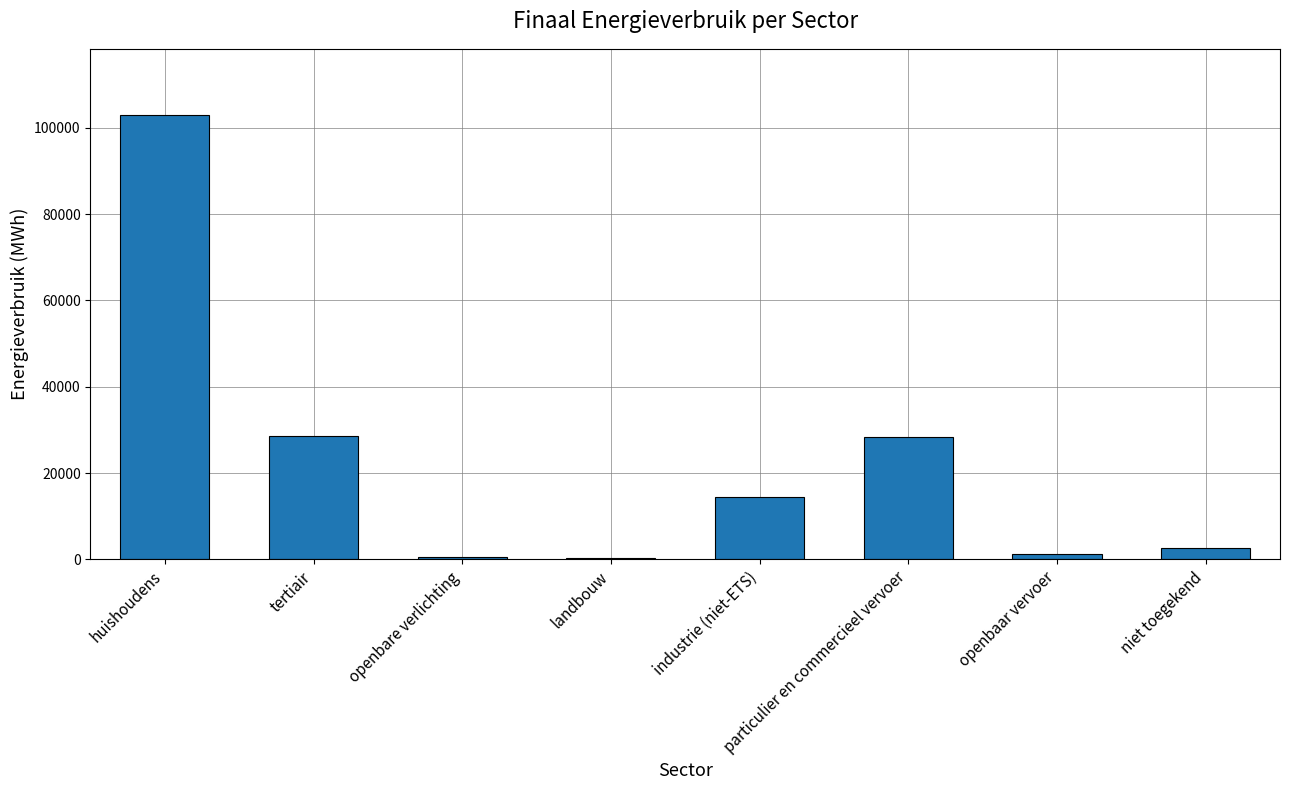

What is the sum of all values?

178964.9